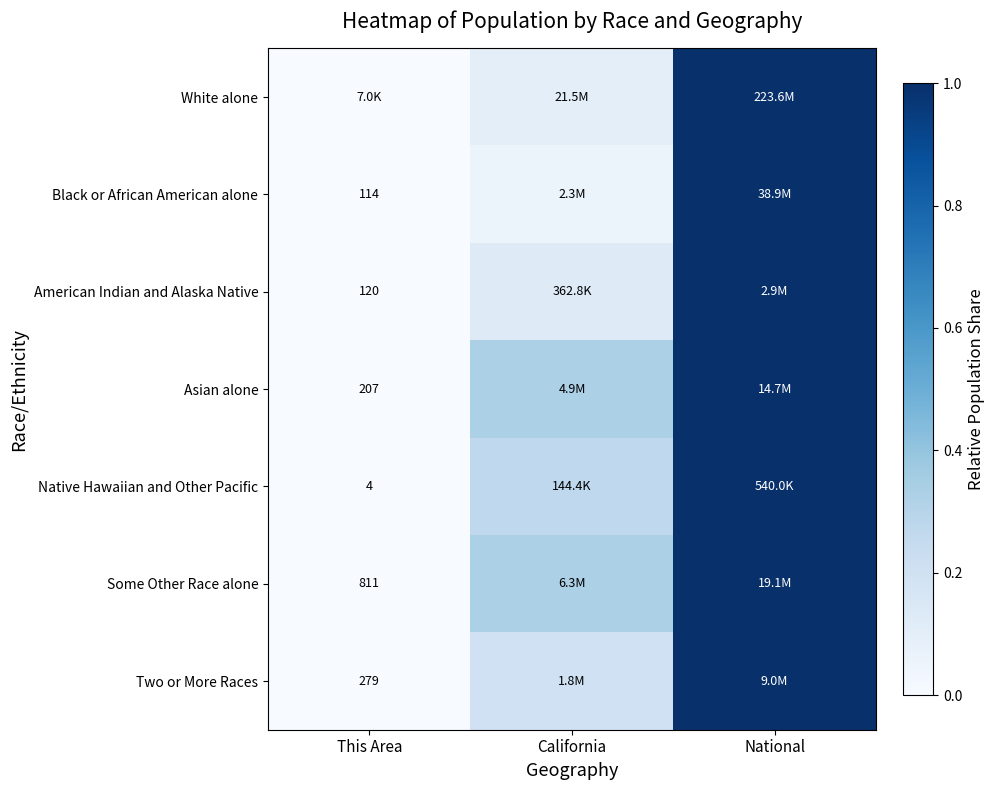

Which category has the lowest value in the Native Hawaiian and Other Pacific series?

This Area